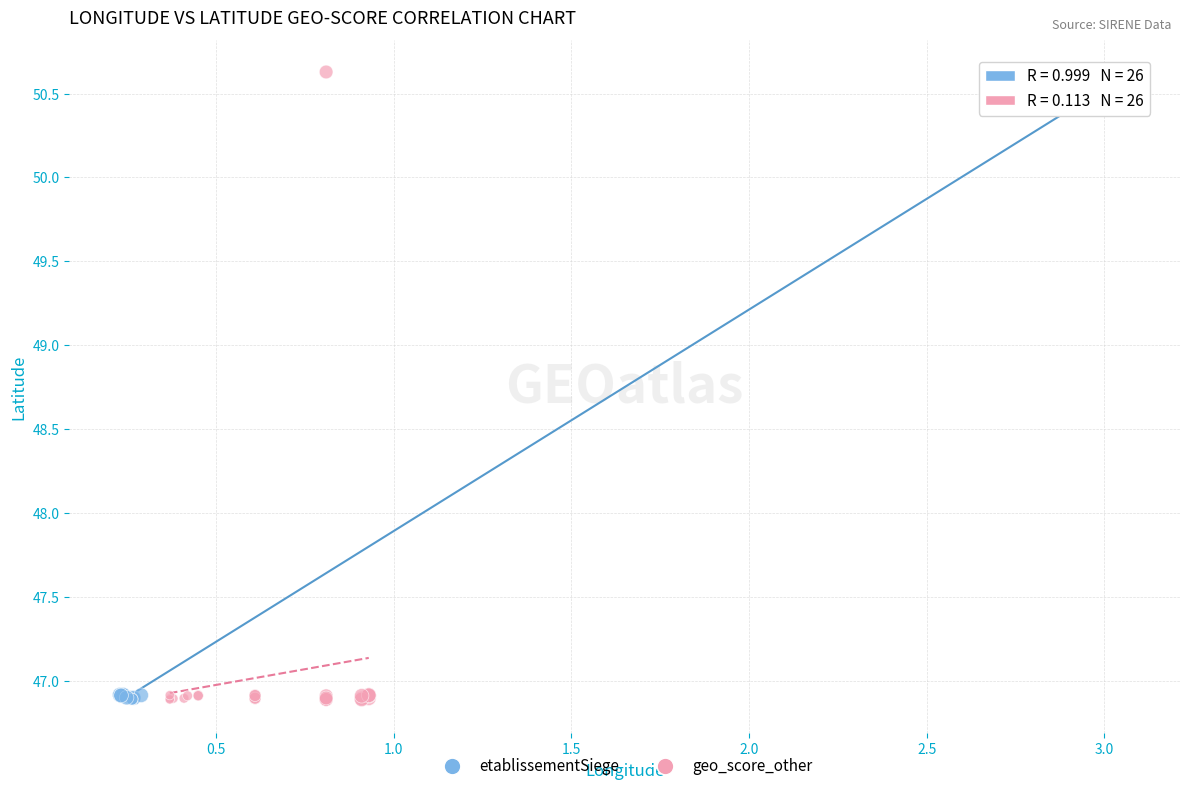

What are all the series names shown in the legend?

etablissementSiege, geo_score_other